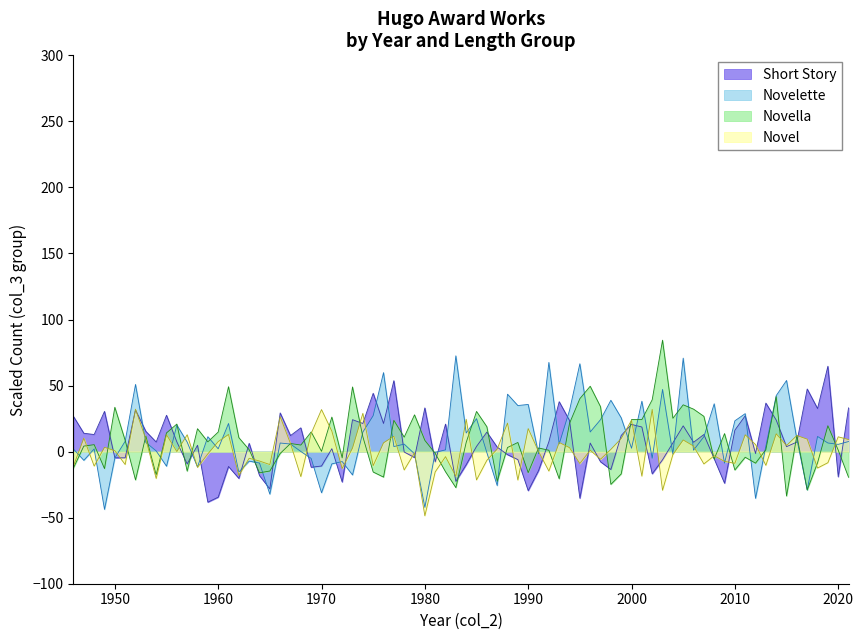

What is the minimum value shown in the chart?

-48.6